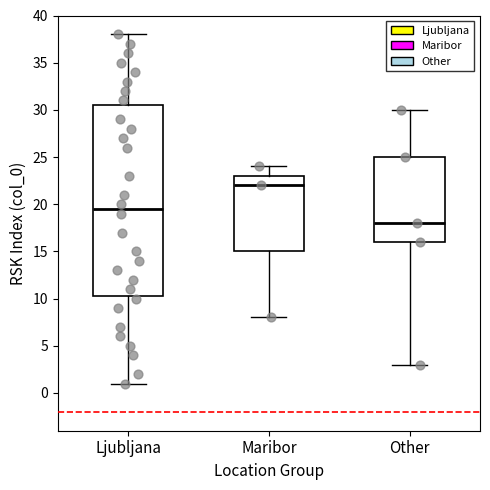

Where is the lower edge of the box for Maribor on the y-axis? The values are not printed on the chart, so give them approximately, as read against the axis.

15.0